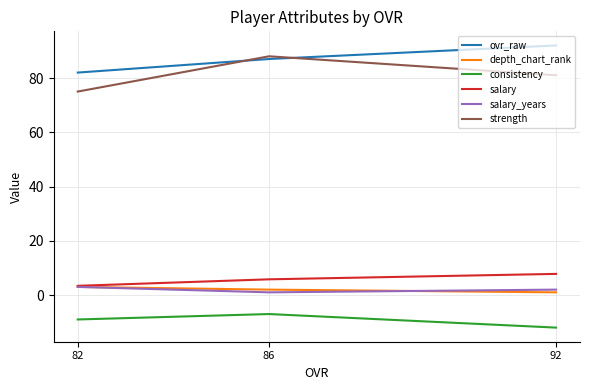

Is the value of consistency at 92 greater than the value of strength at 86?

No